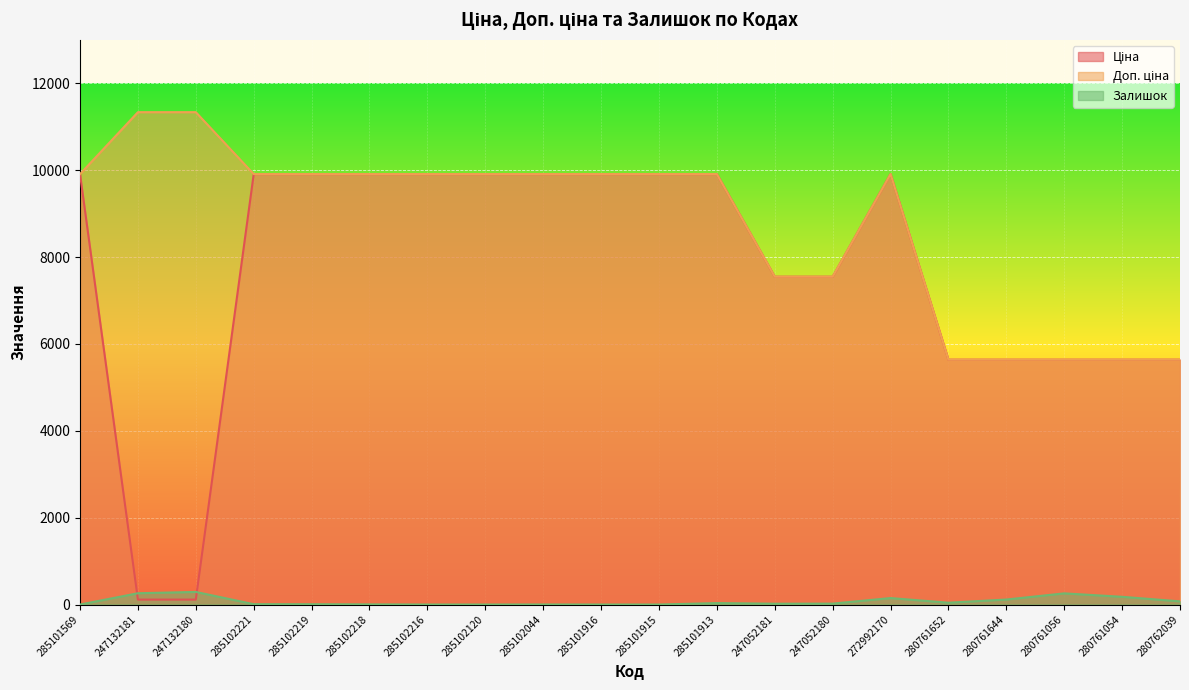

What is the label of the 7th point from the left?

285102216